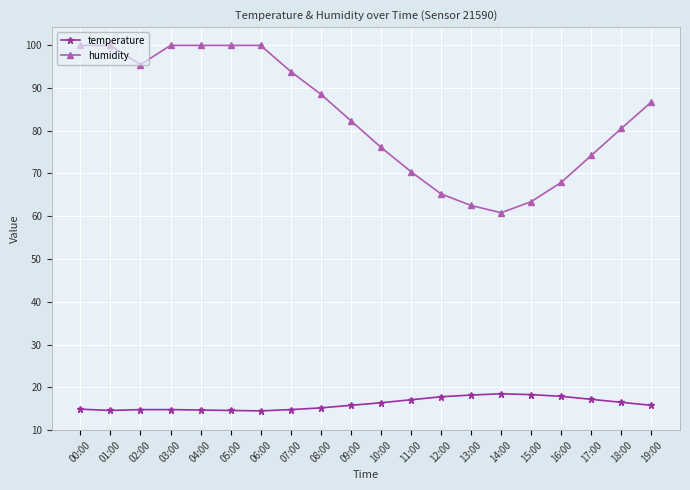

What is the sum of all temperature values?

322.4